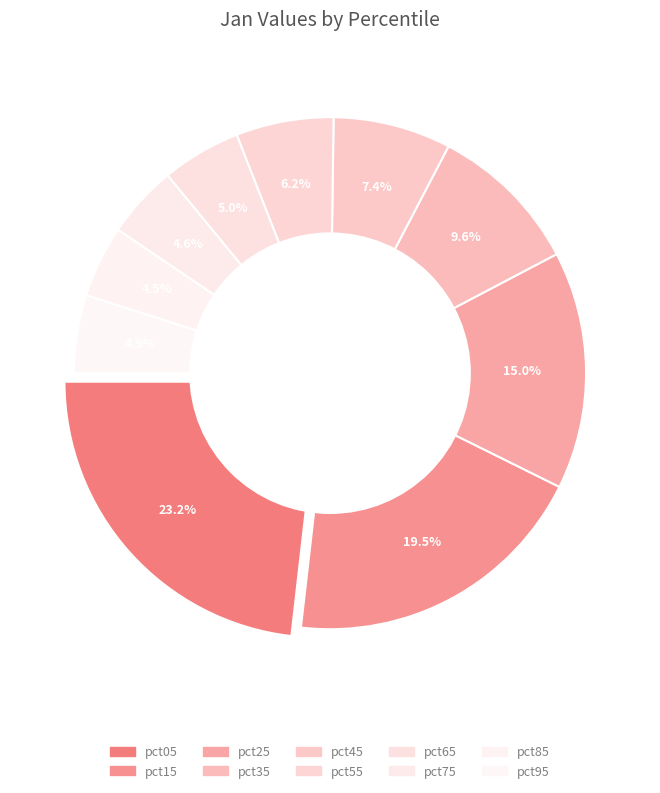

Which slice is the smallest?

pct85